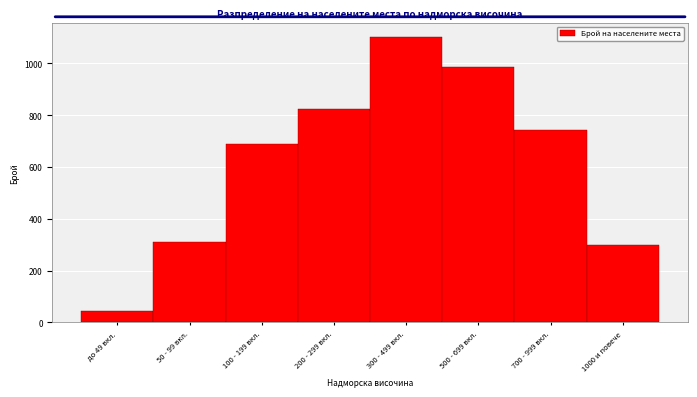

Reading left to right, what are all the values shown in this chart?

до 49 вкл.=45	50 - 99 вкл.=312	100 - 199 вкл.=687	200 - 299 вкл.=823	300 - 499 вкл.=1102	500 - 699 вкл.=987	700 - 999 вкл.=743	1000 и повече=298